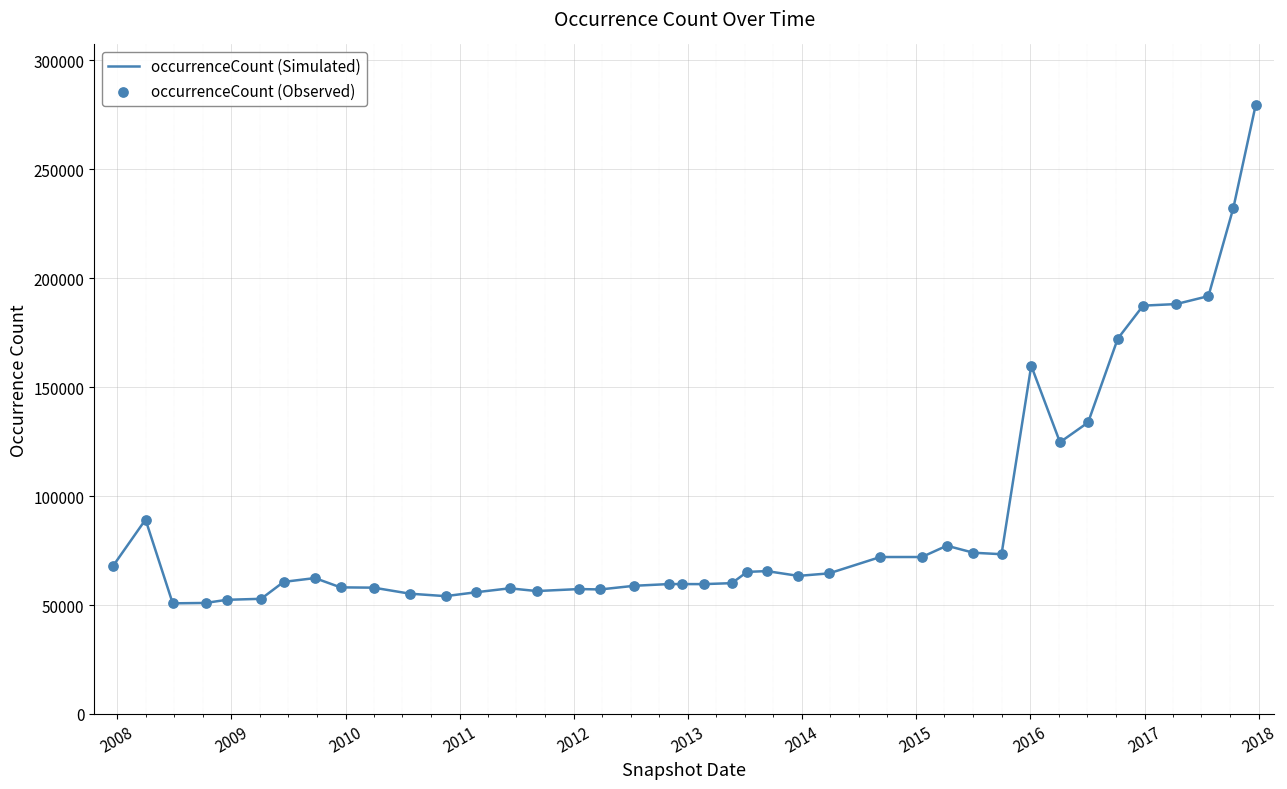

What is the smallest value displayed?

50774